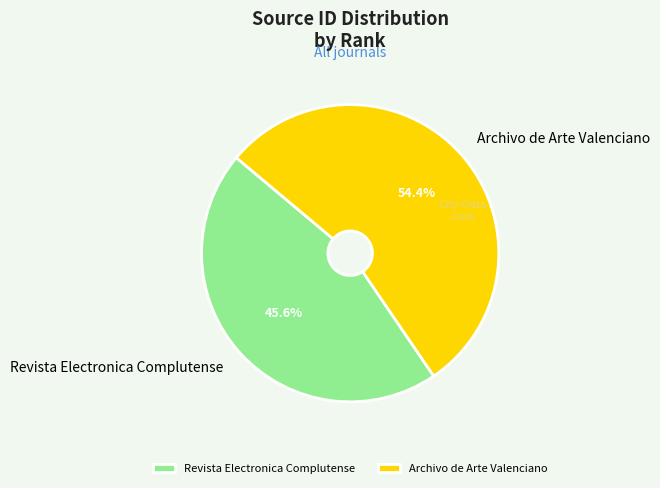

To the nearest percent, what percentage of the pie is Revista Electronica Complutense?

46%